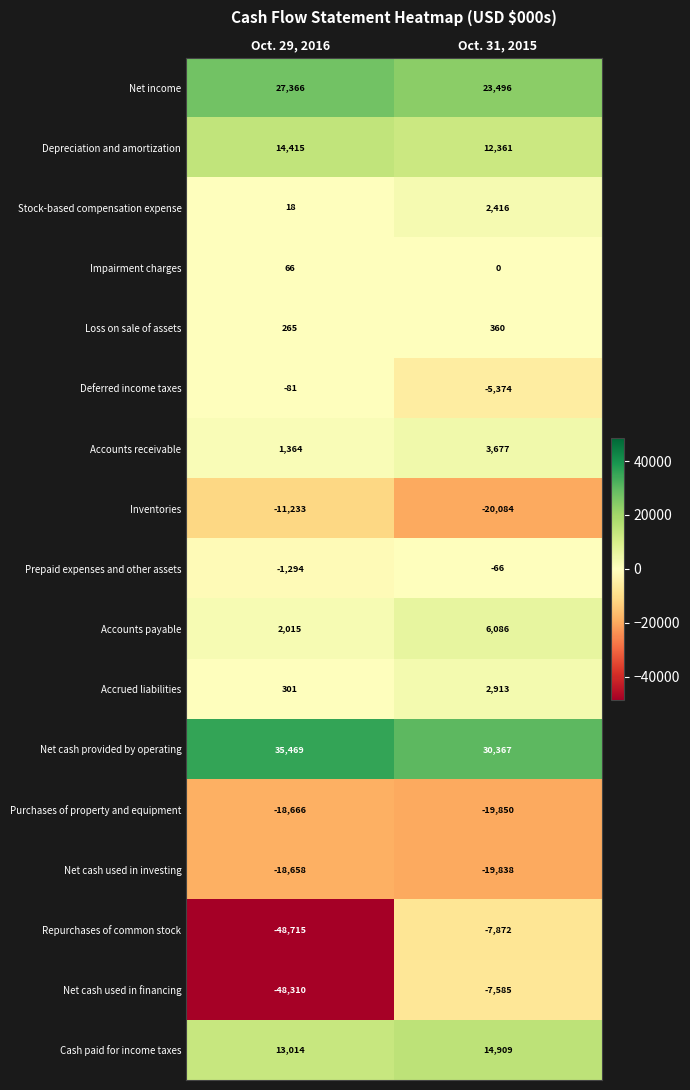

What is the minimum value for Cash paid for income taxes?

13014